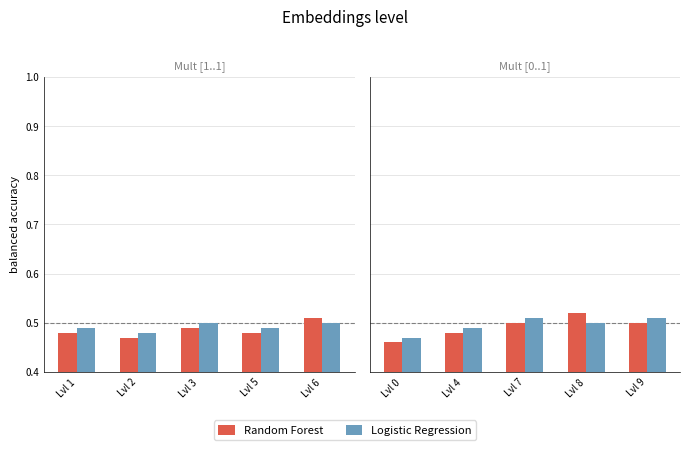

Rank the series by their average value, from highest to lowest.

Logistic Regression, Random Forest